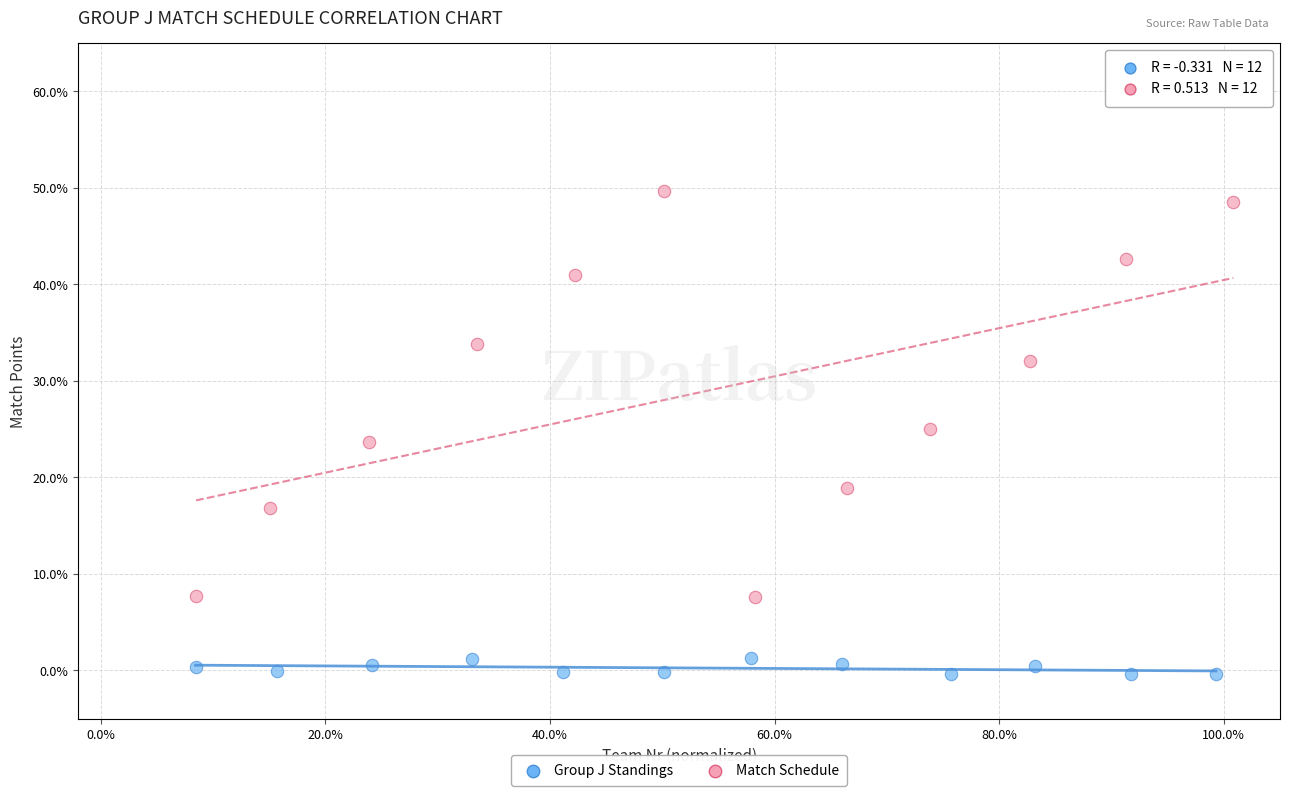

What are all the series names shown in the legend?

Group J Standings, Match Schedule